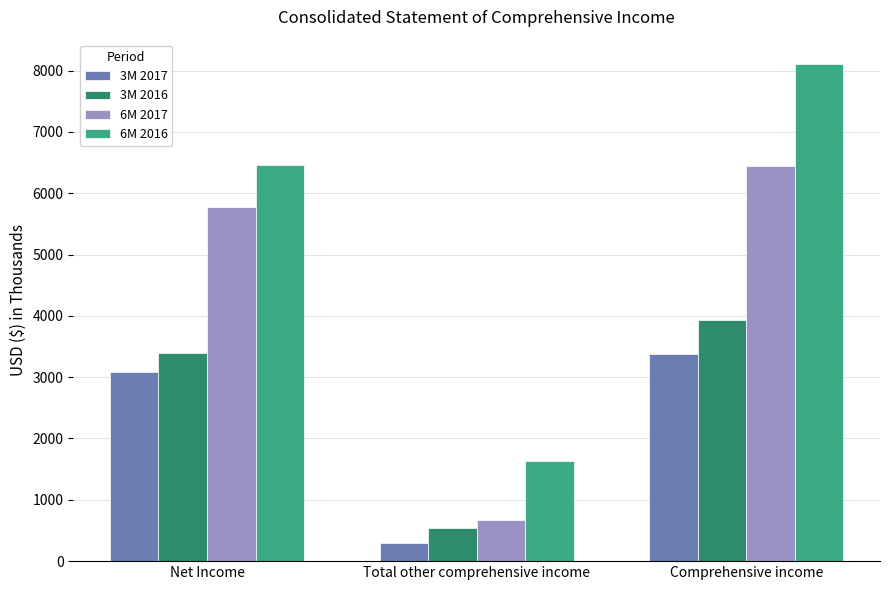

What is the value of the 6M 2016 bar at the 3rd from the left?

8099